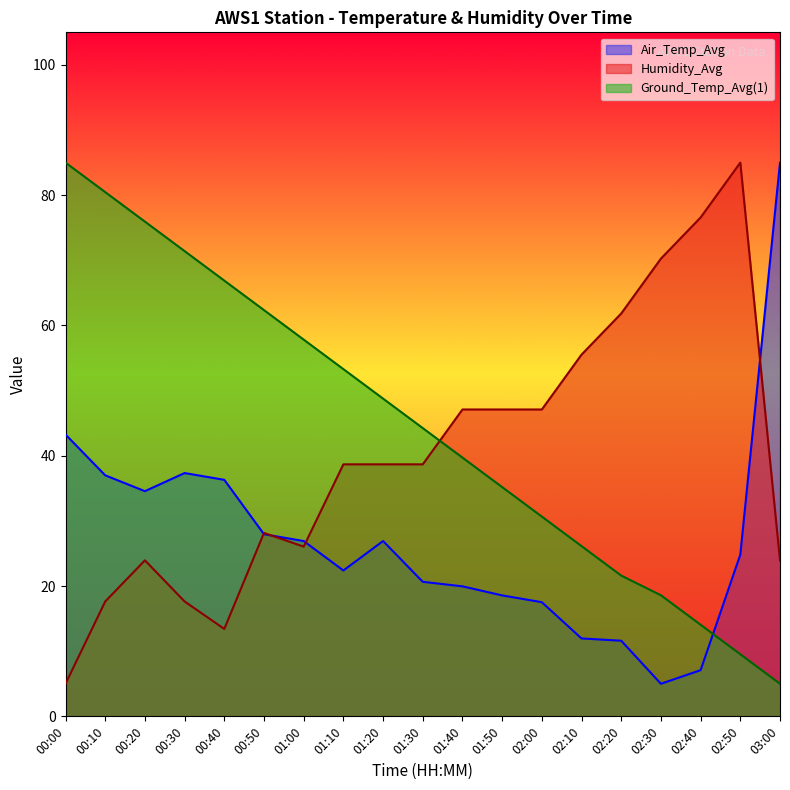

What is the difference between the highest and lowest values at 02:40?

69.5